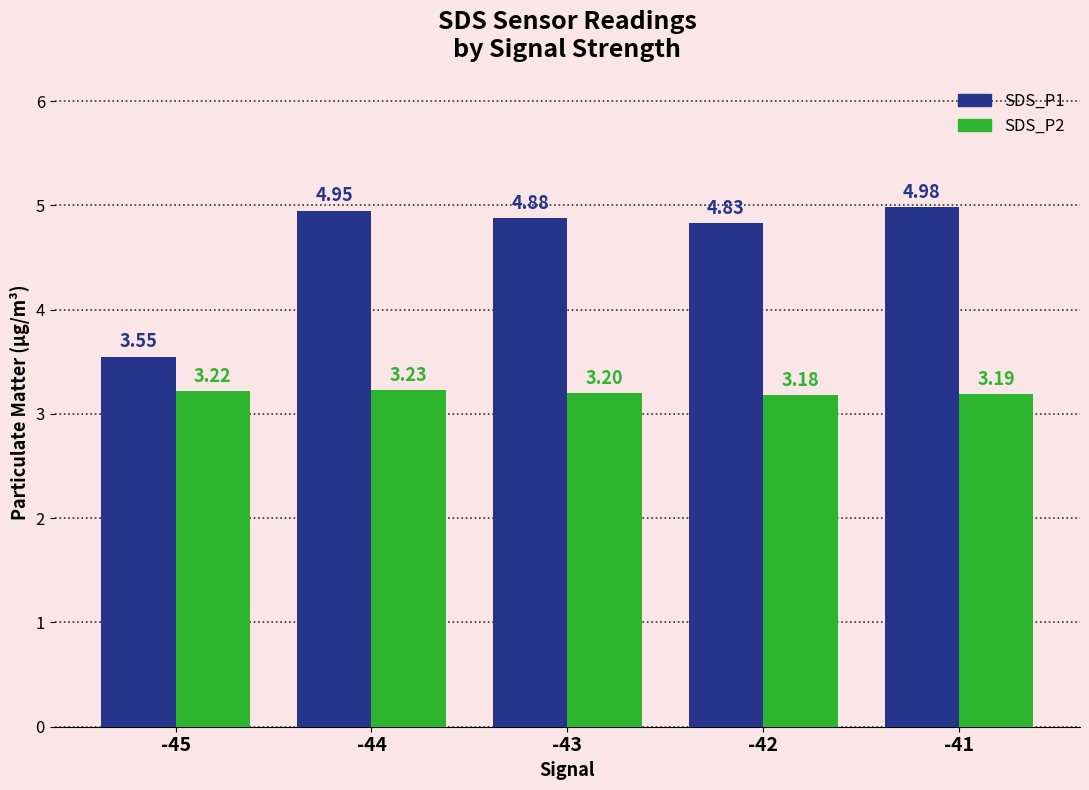

What is the spread (max minus min) of values at -44?

1.7